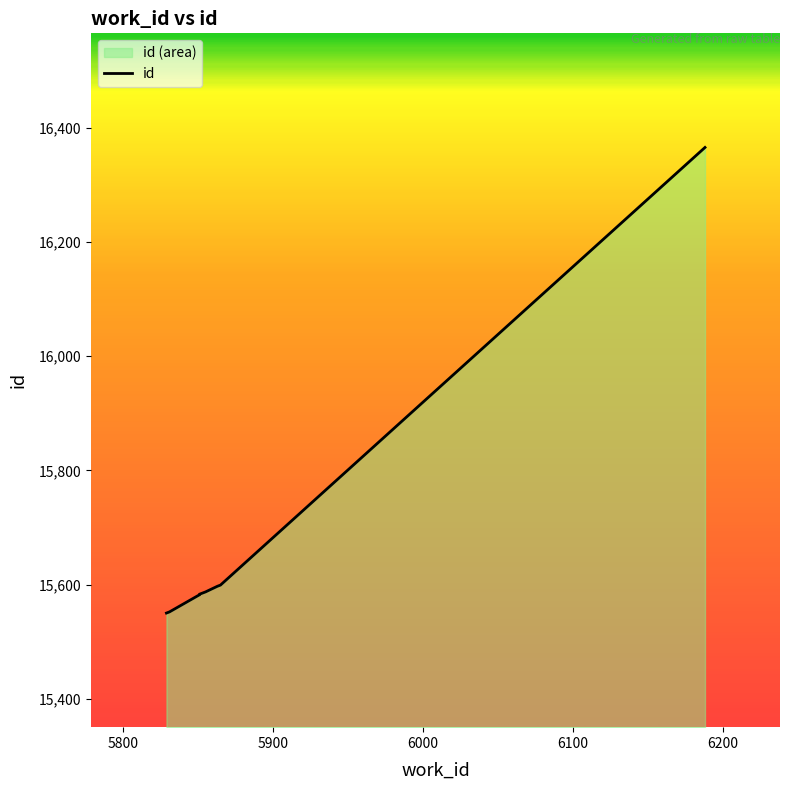

Reading right to left, transcribe all the data shown in this chart.

16366	15599	15597	15587	15585	15583	15582	15552	15551	15550